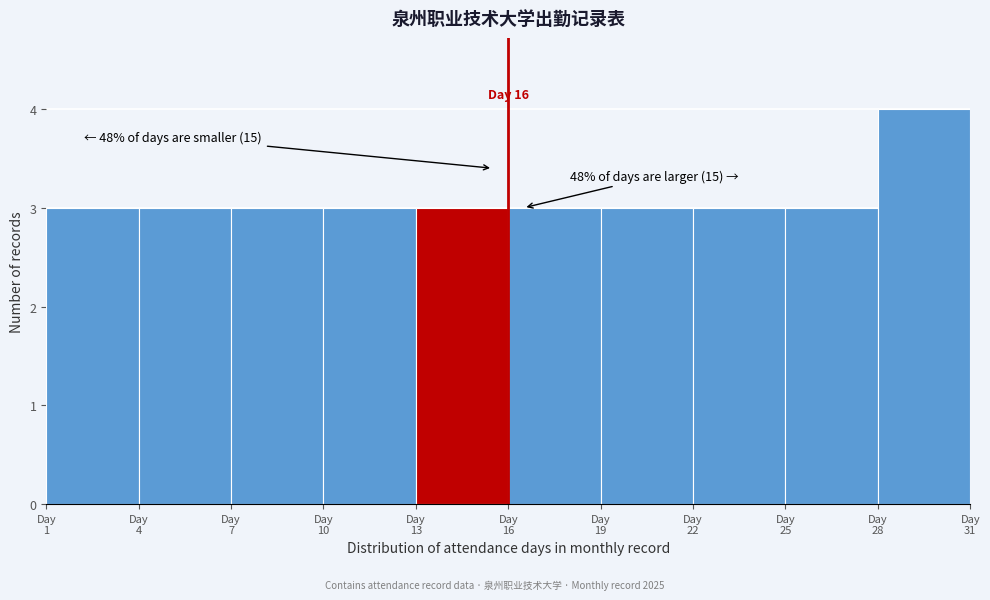

Which range on the x-axis has the tallest bar?

28 to 31